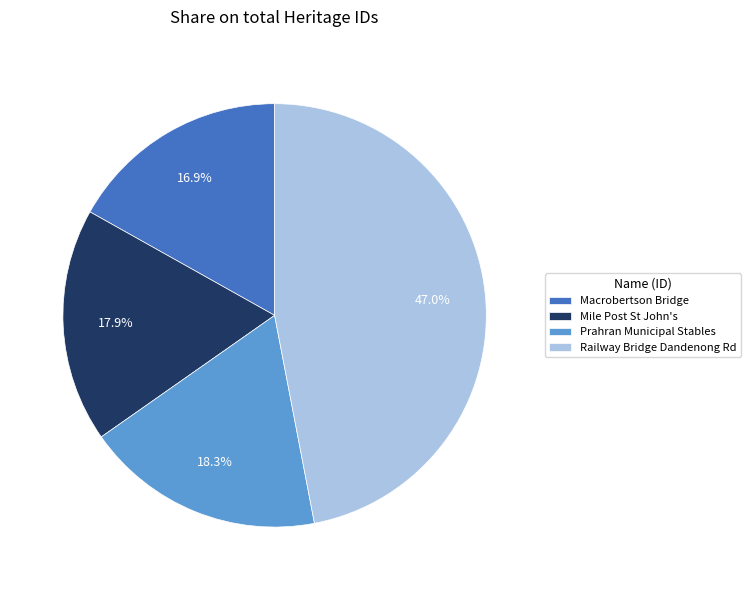

How much of the chart is everything except Macrobertson Bridge?

83.1%